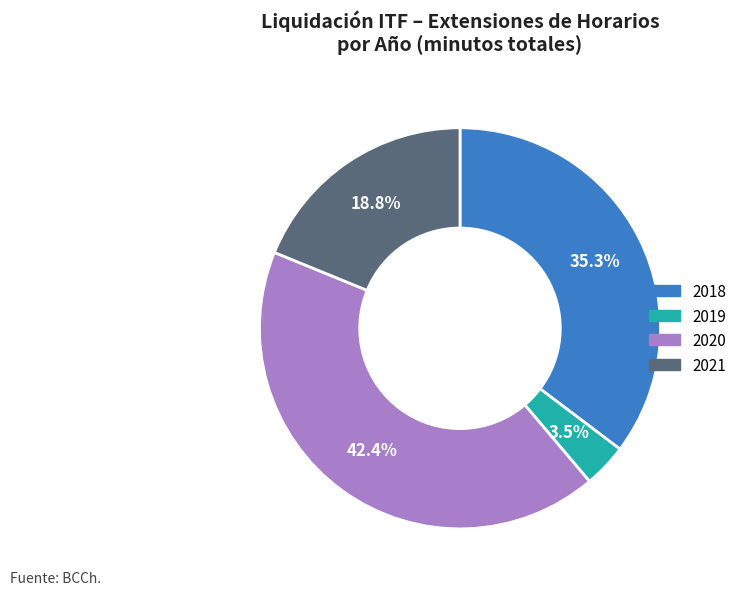

Is there any slice that represents more than half of the pie?

No